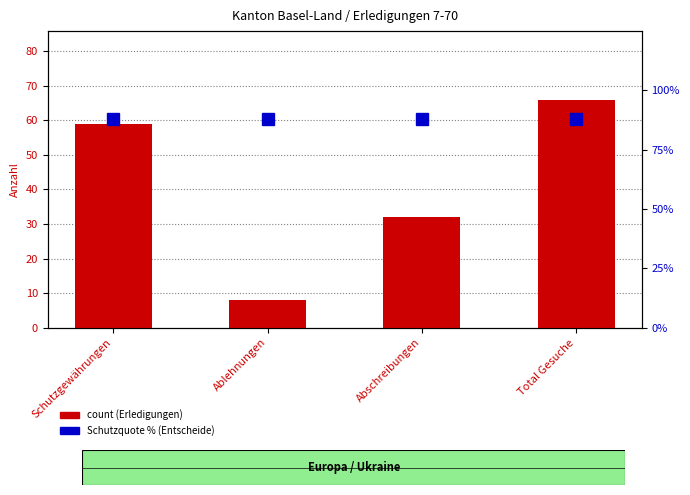

Rank the categories by value from highest to lowest.

Total Gesuche, Schutzgewährungen, Abschreibungen, Ablehnungen